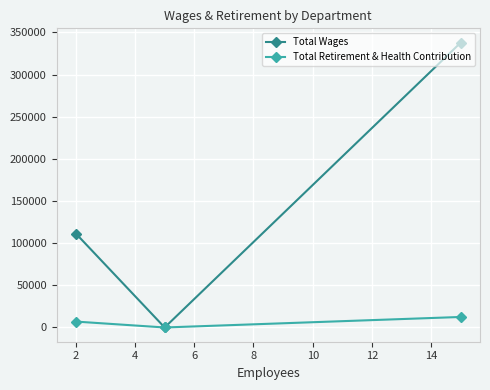

Which series has the widest spread of values?

Total Wages